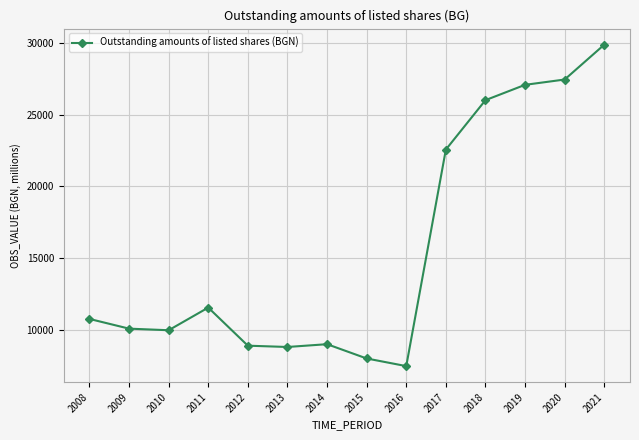

At which label is the value closest to 18679?

2017